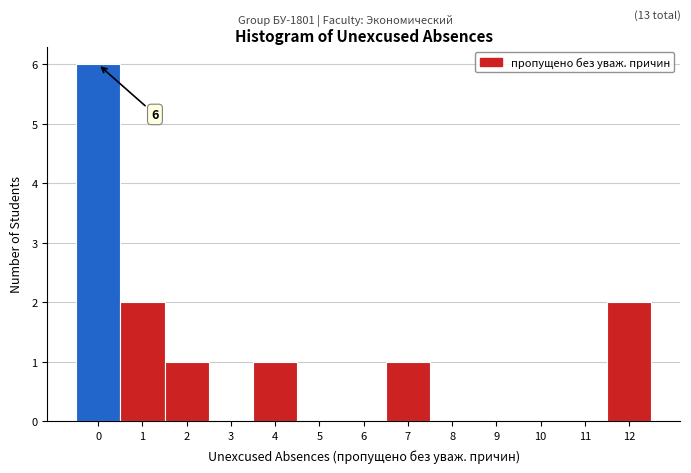

Over which range of the x-axis is the bar tallest?

-0.5 to 0.5